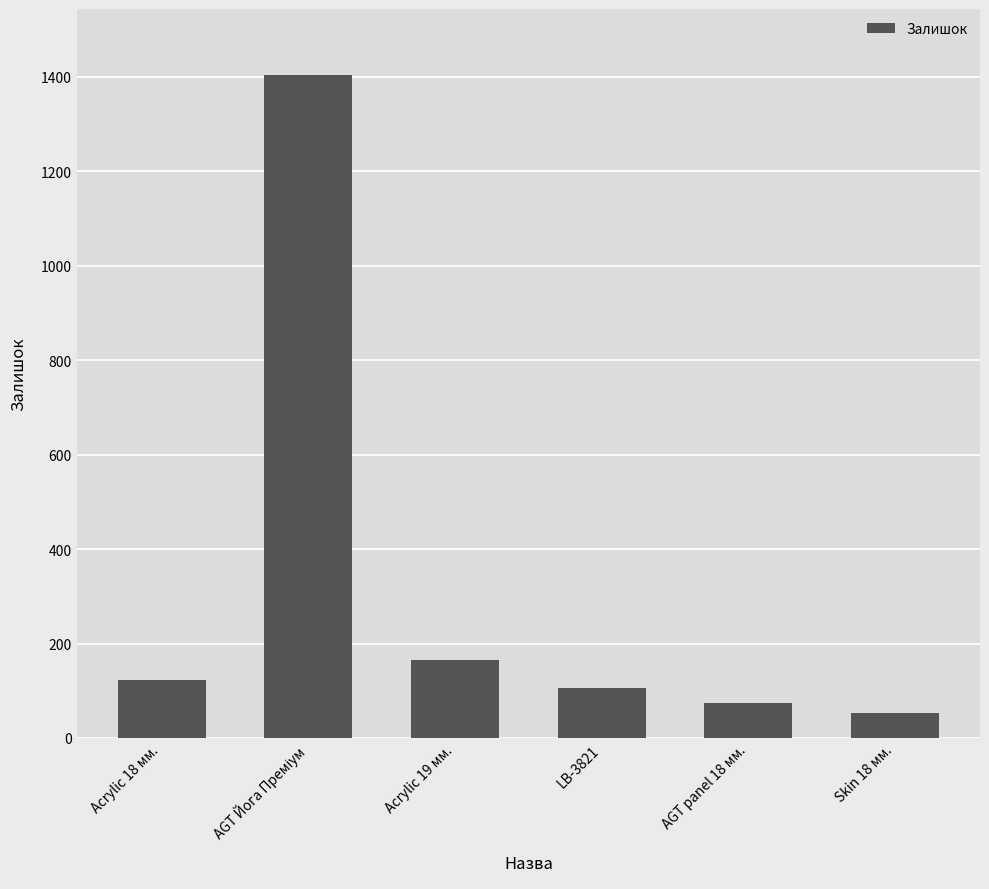

Are the bars grouped side by side (vs. stacked)?

No